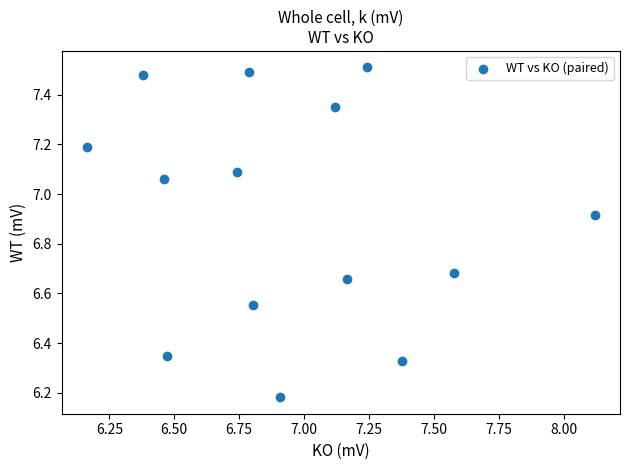

What is the range of Y values (max minus min)?

1.3